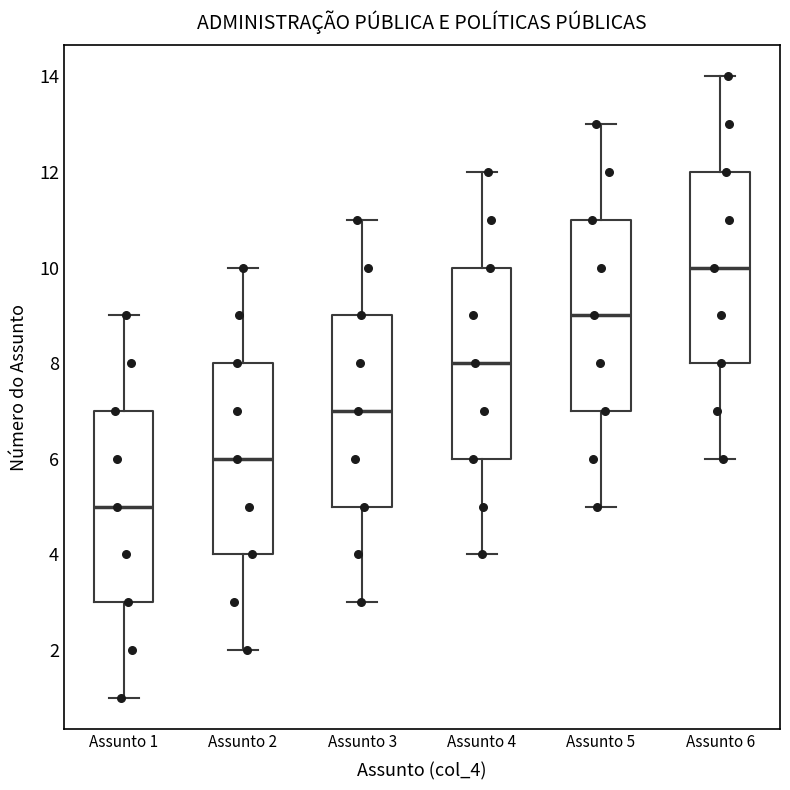

Which box's median line is the highest?

Assunto 6